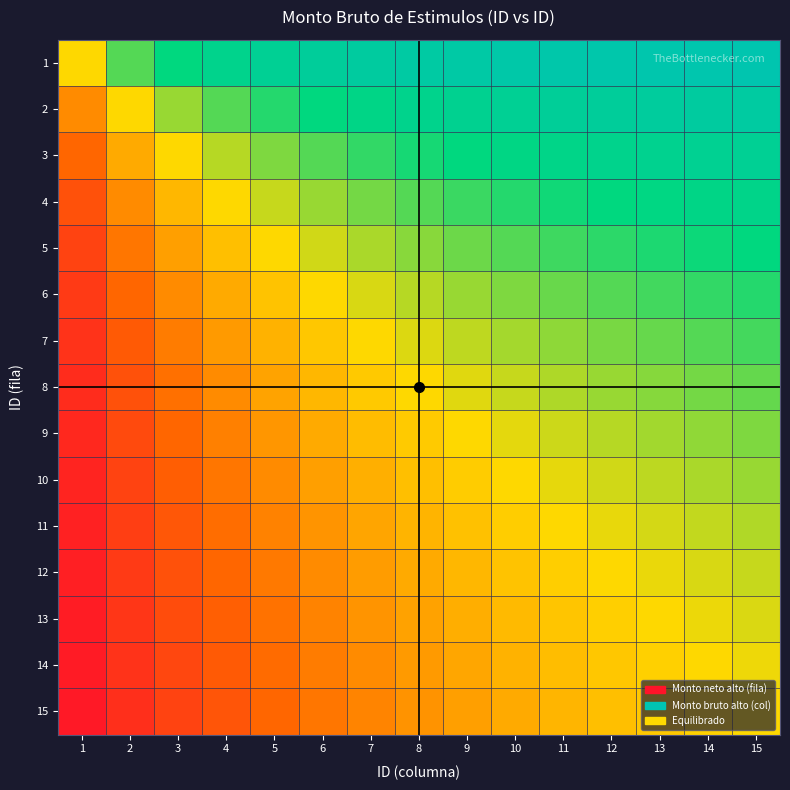

Reading right to left, extract all data points from this chart.

1: 15=0.9	14=0.9	13=0.9	12=0.9	11=0.9	10=0.9	9=0.9	8=0.9	7=0.9	6=0.9	5=0.8	4=0.8	3=0.8	2=0.7	1=0.5
2: 15=0.9	14=0.9	13=0.9	12=0.9	11=0.8	10=0.8	9=0.8	8=0.8	7=0.8	6=0.8	5=0.7	4=0.7	3=0.6	2=0.5	1=0.3
3: 15=0.8	14=0.8	13=0.8	12=0.8	11=0.8	10=0.8	9=0.8	8=0.7	7=0.7	6=0.7	5=0.6	4=0.6	3=0.5	2=0.4	1=0.2
4: 15=0.8	14=0.8	13=0.8	12=0.8	11=0.7	10=0.7	9=0.7	8=0.7	7=0.6	6=0.6	5=0.6	4=0.5	3=0.4	2=0.3	1=0.2
5: 15=0.8	14=0.7	13=0.7	12=0.7	11=0.7	10=0.7	9=0.6	8=0.6	7=0.6	6=0.5	5=0.5	4=0.4	3=0.4	2=0.3	1=0.2
6: 15=0.7	14=0.7	13=0.7	12=0.7	11=0.6	10=0.6	9=0.6	8=0.6	7=0.5	6=0.5	5=0.5	4=0.4	3=0.3	2=0.2	1=0.1
7: 15=0.7	14=0.7	13=0.7	12=0.6	11=0.6	10=0.6	9=0.6	8=0.5	7=0.5	6=0.5	5=0.4	4=0.4	3=0.3	2=0.2	1=0.1
8: 15=0.7	14=0.6	13=0.6	12=0.6	11=0.6	10=0.6	9=0.5	8=0.5	7=0.5	6=0.4	5=0.4	4=0.3	3=0.3	2=0.2	1=0.1
9: 15=0.6	14=0.6	13=0.6	12=0.6	11=0.6	10=0.5	9=0.5	8=0.5	7=0.4	6=0.4	5=0.4	4=0.3	3=0.2	2=0.2	1=0.1
10: 15=0.6	14=0.6	13=0.6	12=0.5	11=0.5	10=0.5	9=0.5	8=0.4	7=0.4	6=0.4	5=0.3	4=0.3	3=0.2	2=0.2	1=0.1
11: 15=0.6	14=0.6	13=0.5	12=0.5	11=0.5	10=0.5	9=0.5	8=0.4	7=0.4	6=0.4	5=0.3	4=0.3	3=0.2	2=0.2	1=0.1
12: 15=0.6	14=0.5	13=0.5	12=0.5	11=0.5	10=0.5	9=0.4	8=0.4	7=0.4	6=0.3	5=0.3	4=0.2	3=0.2	2=0.1	1=0.1
13: 15=0.5	14=0.5	13=0.5	12=0.5	11=0.5	10=0.4	9=0.4	8=0.4	7=0.3	6=0.3	5=0.3	4=0.2	3=0.2	2=0.1	1=0.1
14: 15=0.5	14=0.5	13=0.5	12=0.5	11=0.4	10=0.4	9=0.4	8=0.4	7=0.3	6=0.3	5=0.3	4=0.2	3=0.2	2=0.1	1=0.1
15: 15=0.5	14=0.5	13=0.5	12=0.4	11=0.4	10=0.4	9=0.4	8=0.3	7=0.3	6=0.3	5=0.2	4=0.2	3=0.2	2=0.1	1=0.1